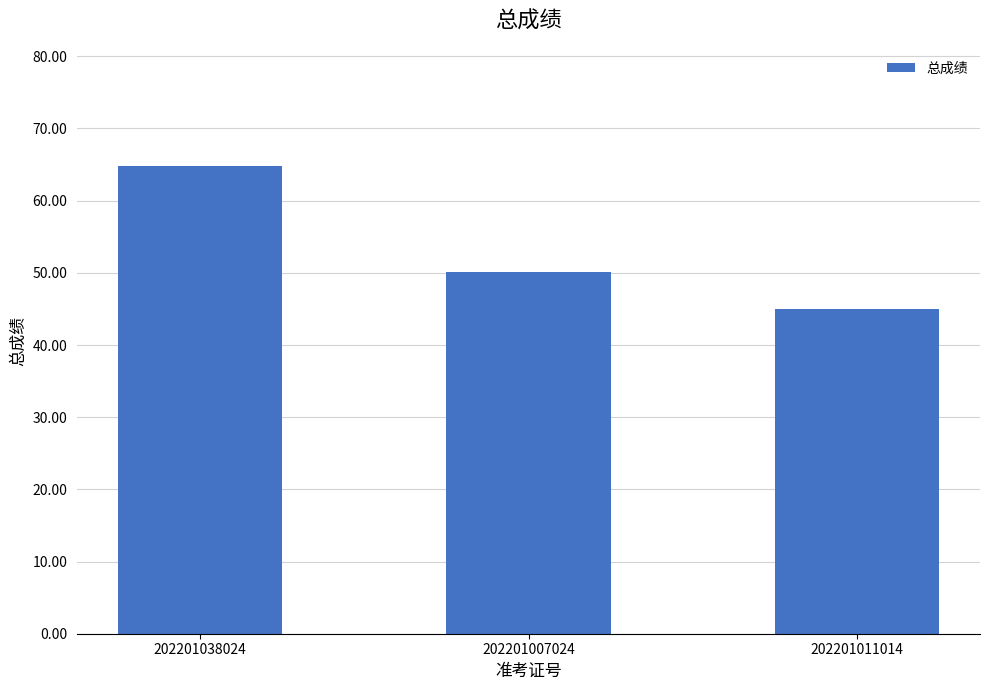

What is the minimum value shown in the chart?

45.0